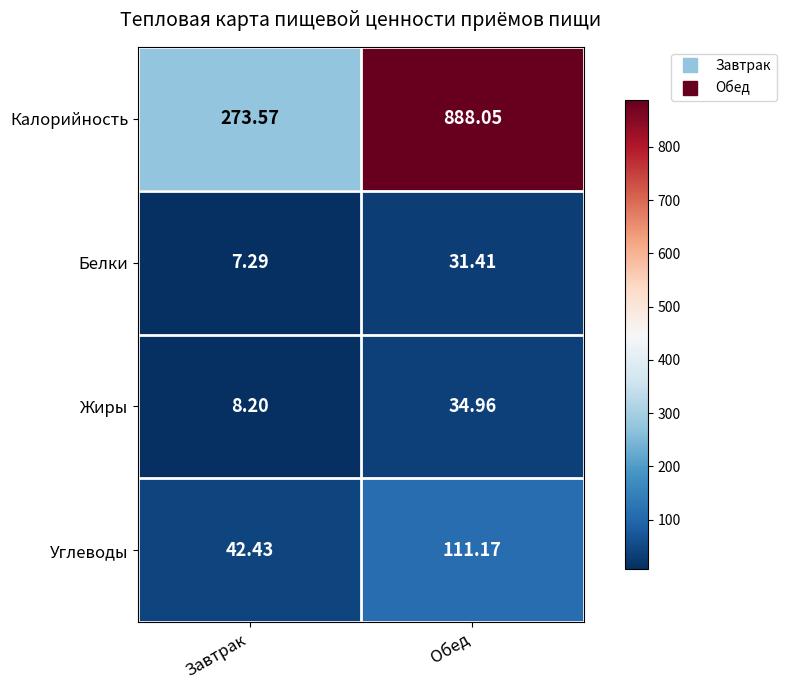

Rank the categories by Белки value from highest to lowest.

Обед, Завтрак